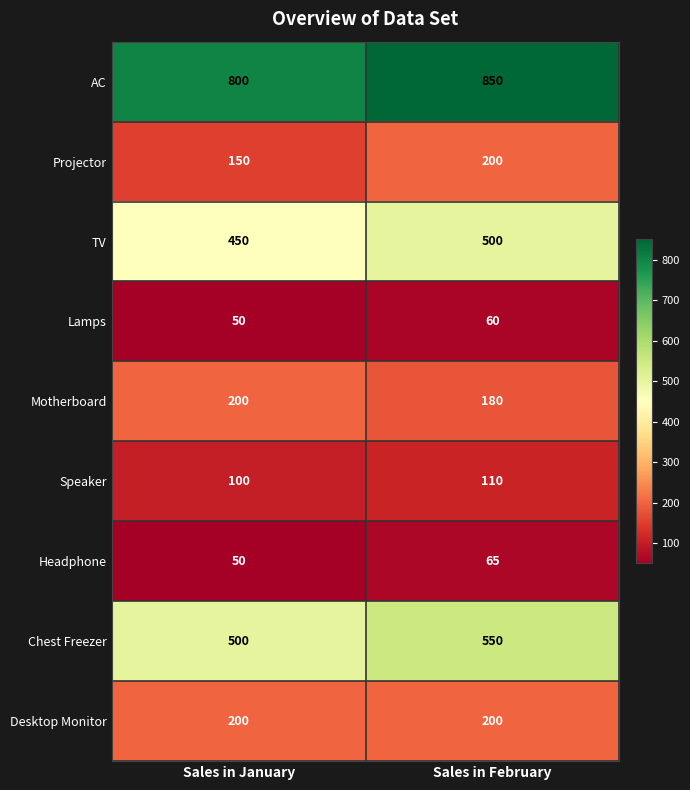

The Speaker series shows 110 at Sales in February. True or false?

True